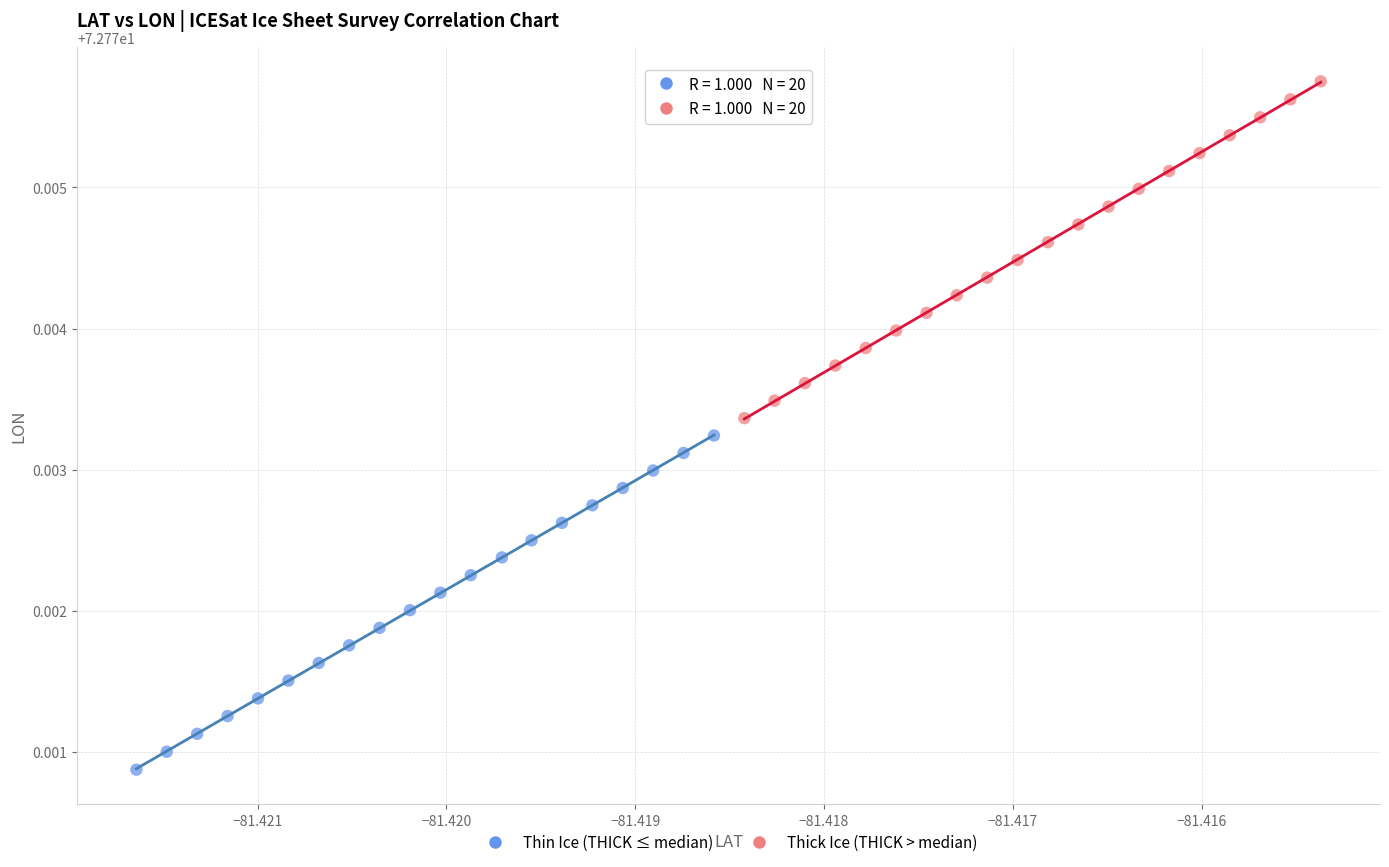

Which series has the widest spread of Y values?

Thick Ice (THICK > median)